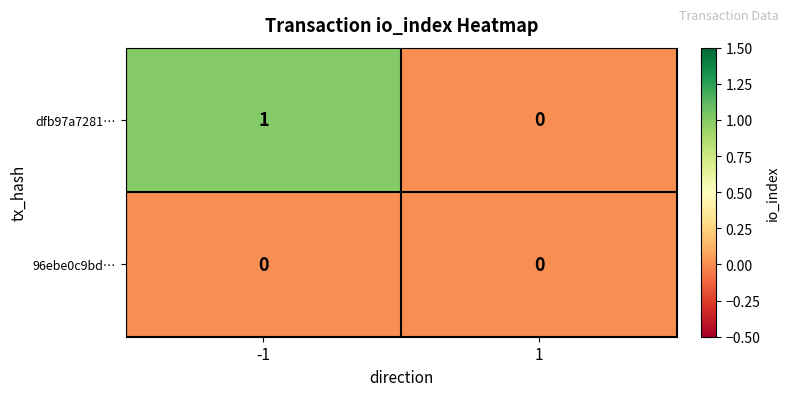

List the series in order of their overall mean, lowest first.

96ebe0c9bd…, dfb97a7281…